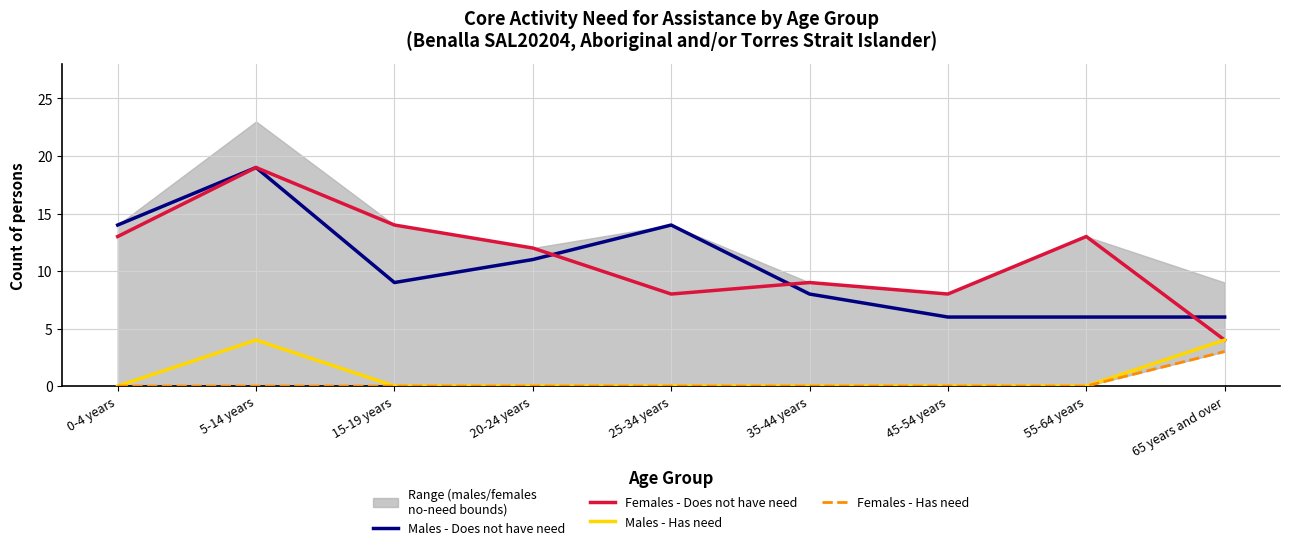

What is the value of the Males - Does not have need point at the 3rd from the left?

9